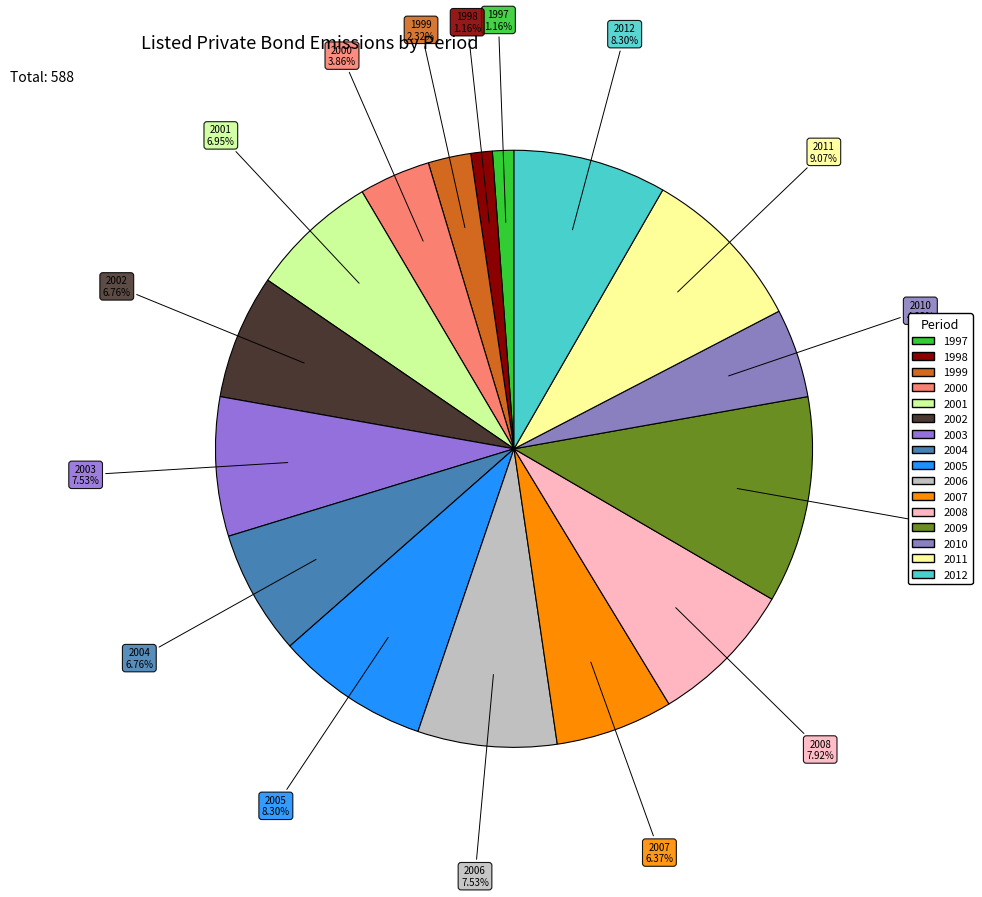

What portion of the pie excludes 2005?

91.7%